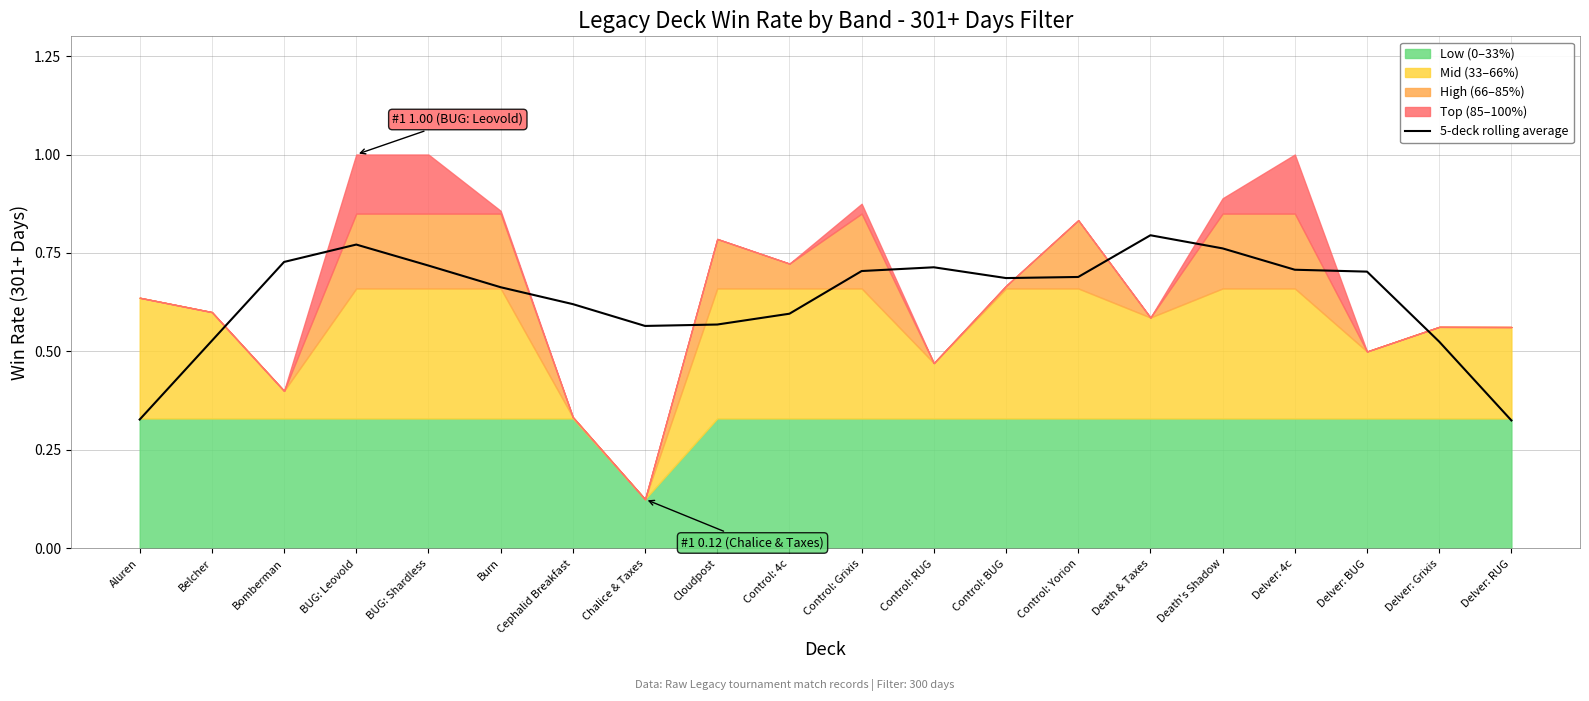

What is the change in value from Chalice & Taxes to Control: Grixis?

+0.1